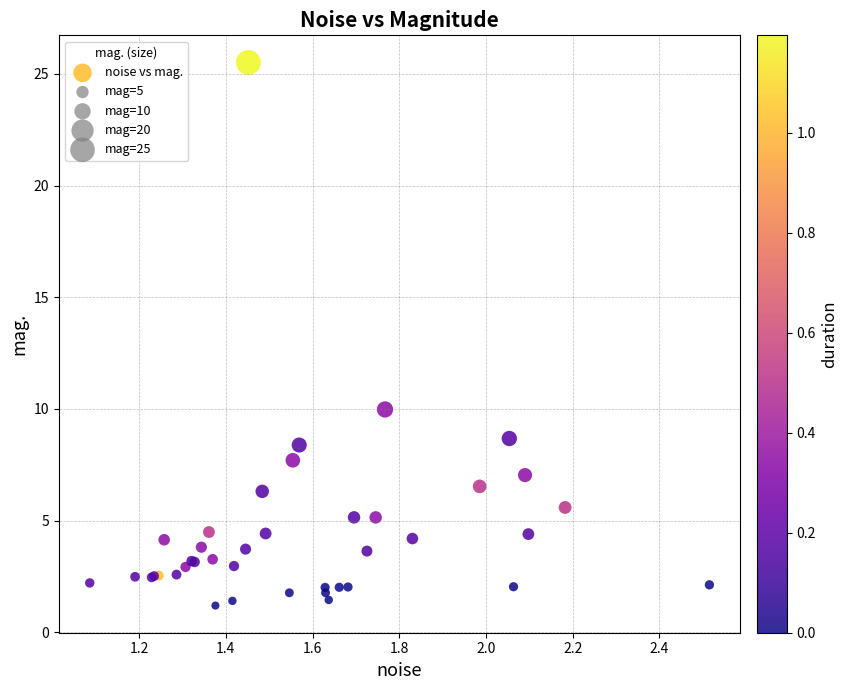

What Y value in the scatter plot is closest to 13?

10.0